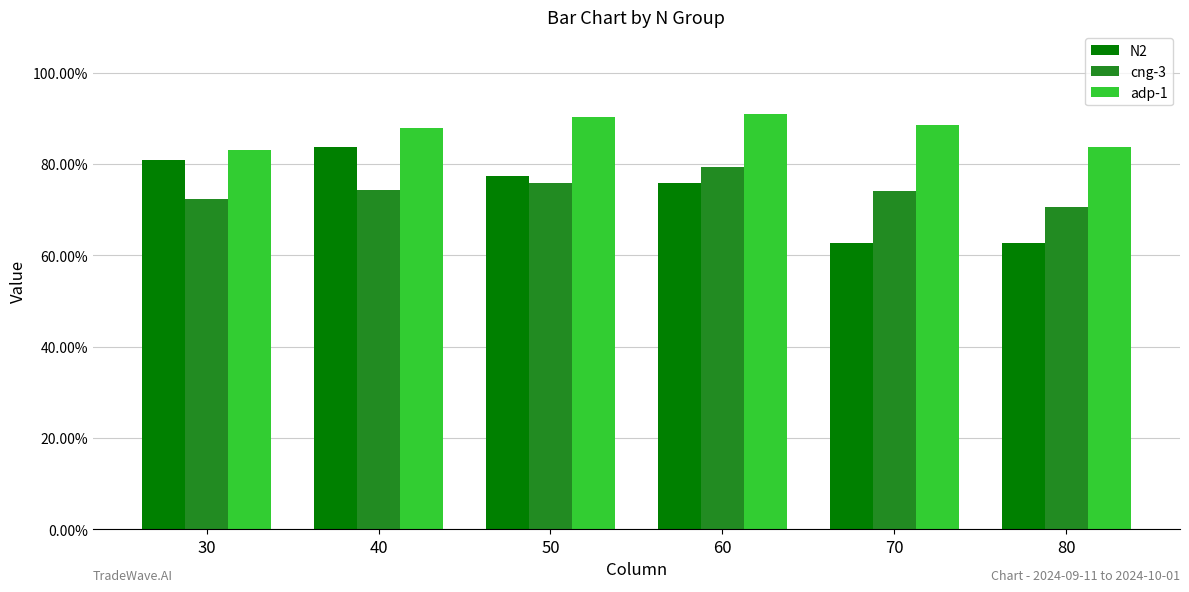

Between 50 and 80, which series saw the biggest shift?

N2